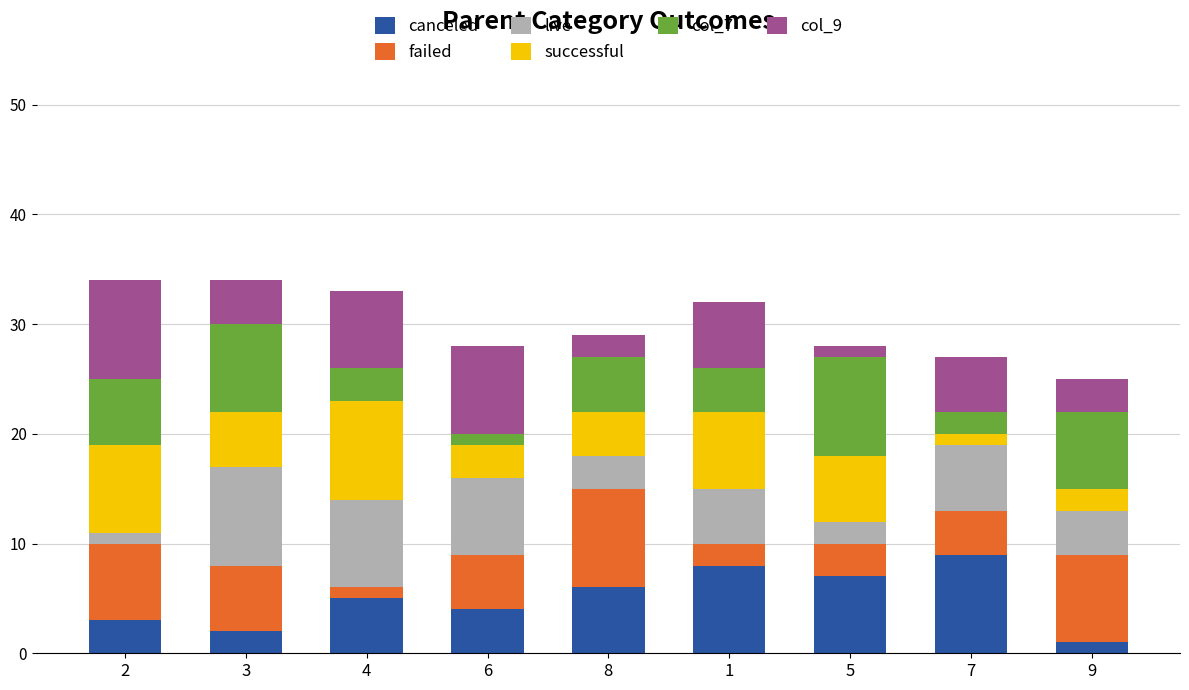

Is it true that canceled equals 9 at 7?

True